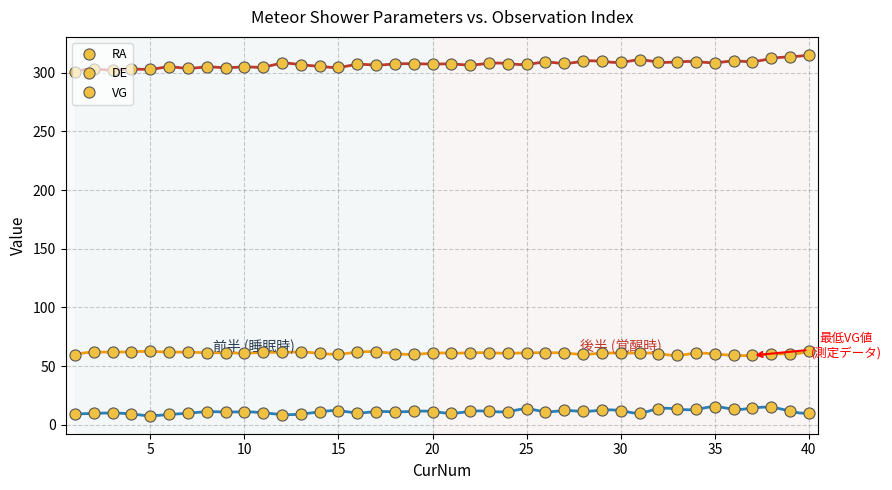

Which series has the widest spread of values?

RA